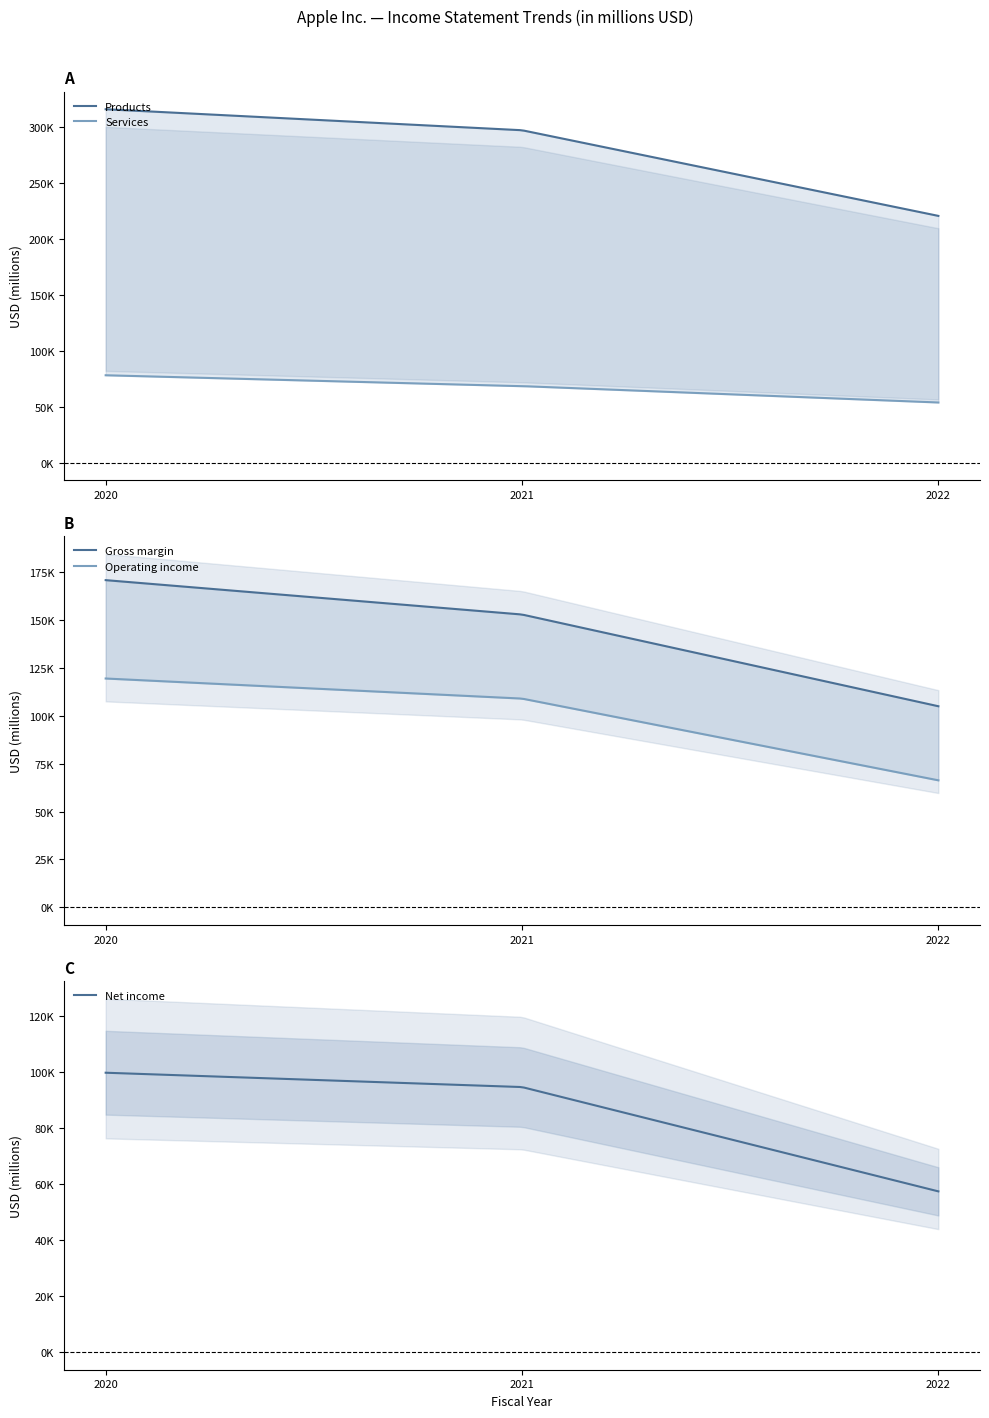

Is it true that Gross margin equals 35402 at 2021?

False